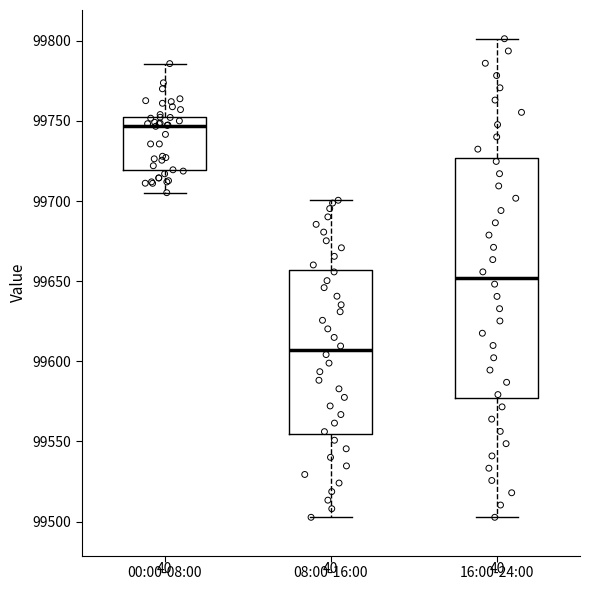

Reading left to right, read every box against the y-axis: the position of its median line, the range the box covers, and the ends of its whiskers. The values are not printed on the chart, so give them approximately, as read against the axis.

00:00-08:00: median 99745, box 99720 to 99755, whiskers 99705 to 99785
08:00-16:00: median 99605, box 99555 to 99655, whiskers 99505 to 99700
16:00-24:00: median 99650, box 99575 to 99725, whiskers 99505 to 99800